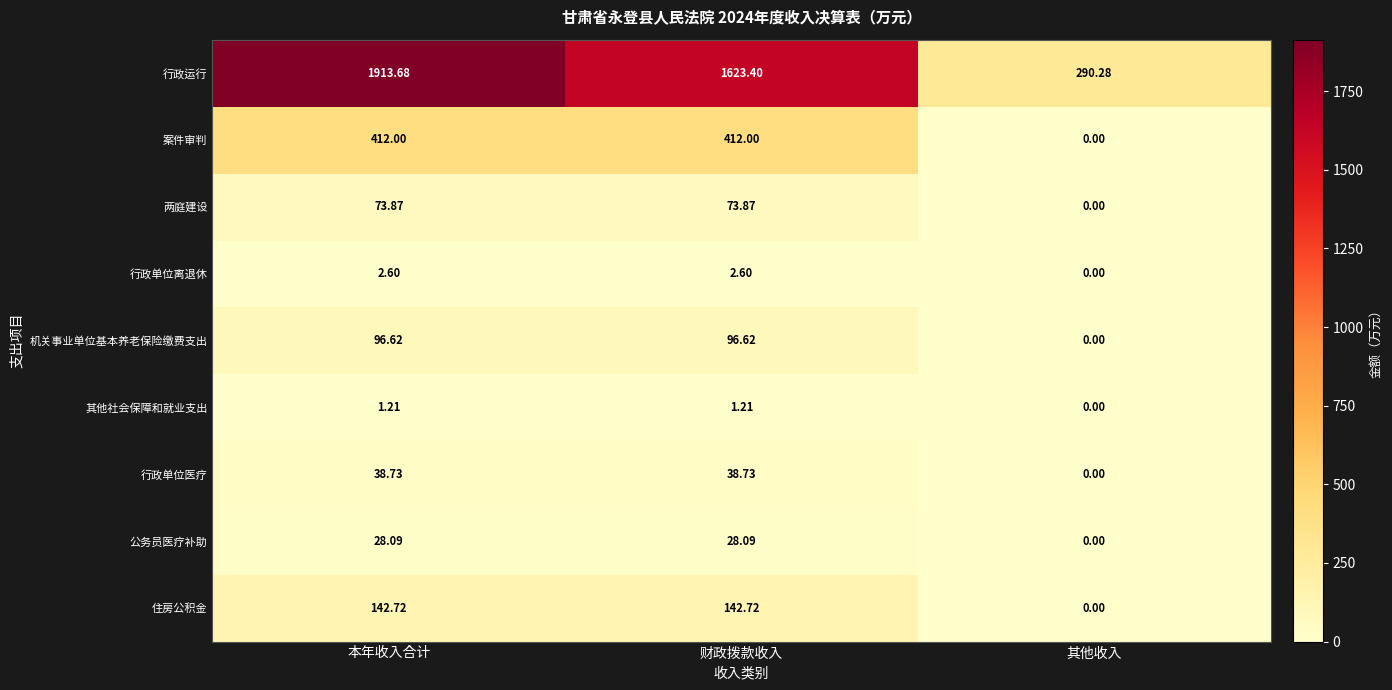

At which category is the sum across all series the highest?

本年收入合计